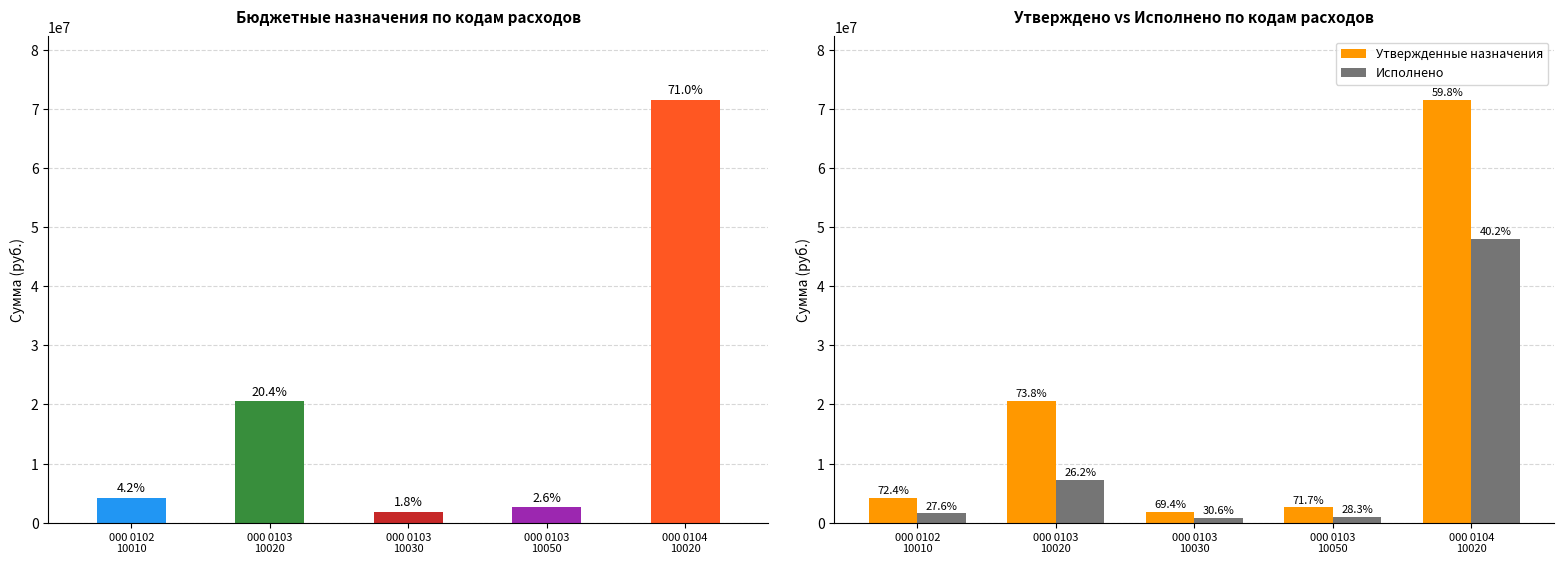

Reading right to left, list all the values displayed in this chart.

Утвержденные бюджетные назначения: 000 0104
10020=71516257.8	000 0103
10050=2606007.9	000 0103
10030=1818416.6	000 0103
10020=20565032.3	000 0102
10010=4204771.2
Утвержденные назначения: 000 0104
10020=71516257.8	000 0103
10050=2606007.9	000 0103
10030=1818416.6	000 0103
10020=20565032.3	000 0102
10010=4204771.2
Исполнено: 000 0104
10020=48064522.9	000 0103
10050=1029080.8	000 0103
10030=801366.5	000 0103
10020=7296842.6	000 0102
10010=1603856.8